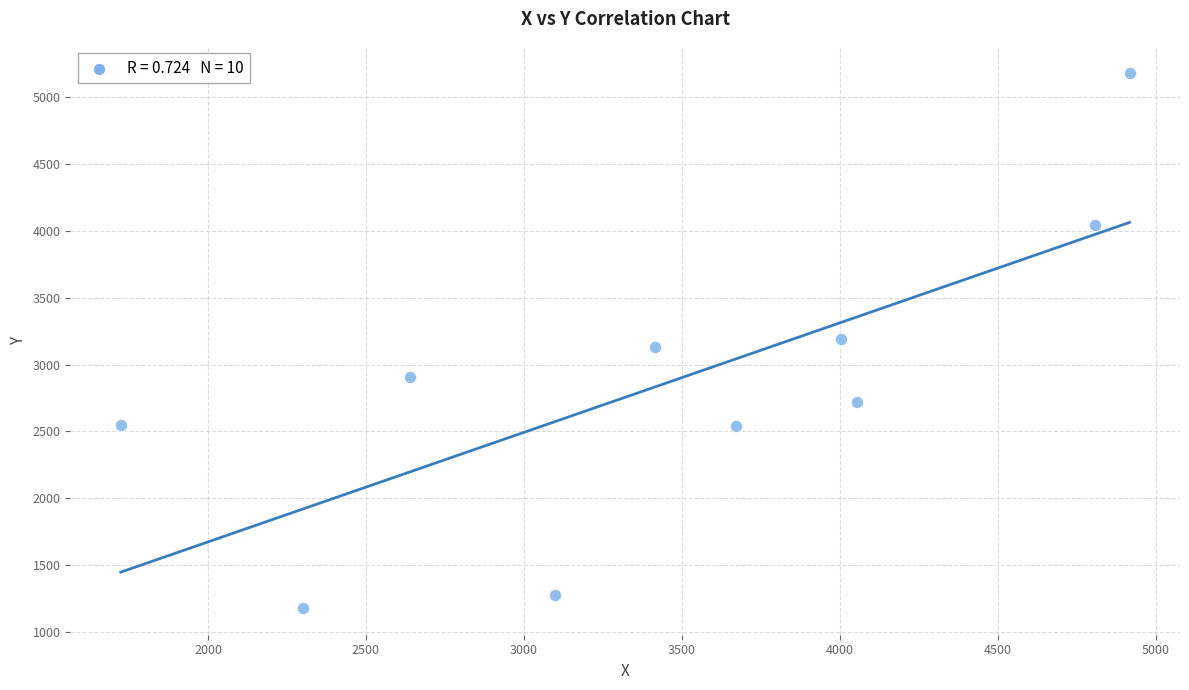

What is the average X value?

3463.6